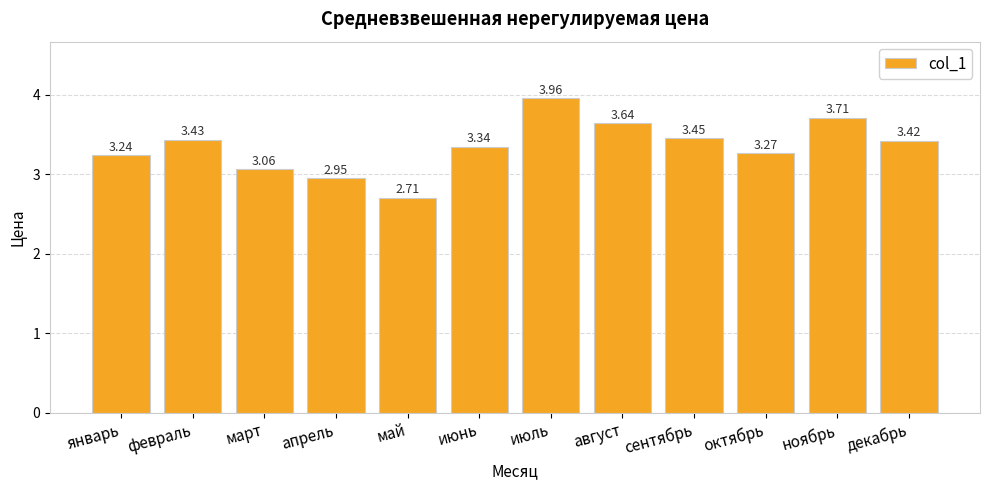

What is the label of the 11th bar from the right?

февраль